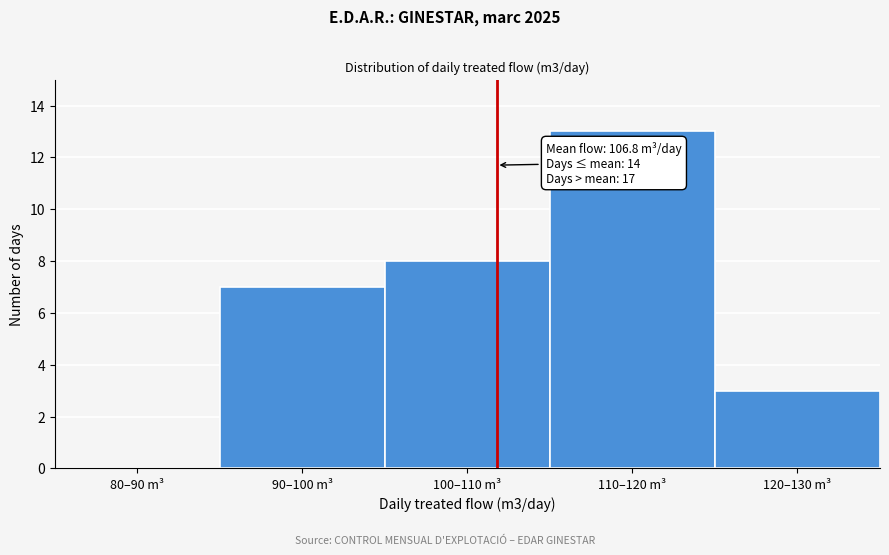

Reading left to right, transcribe all the data shown in this chart.

80–90 m³=0	90–100 m³=7	100–110 m³=8	110–120 m³=13	120–130 m³=3